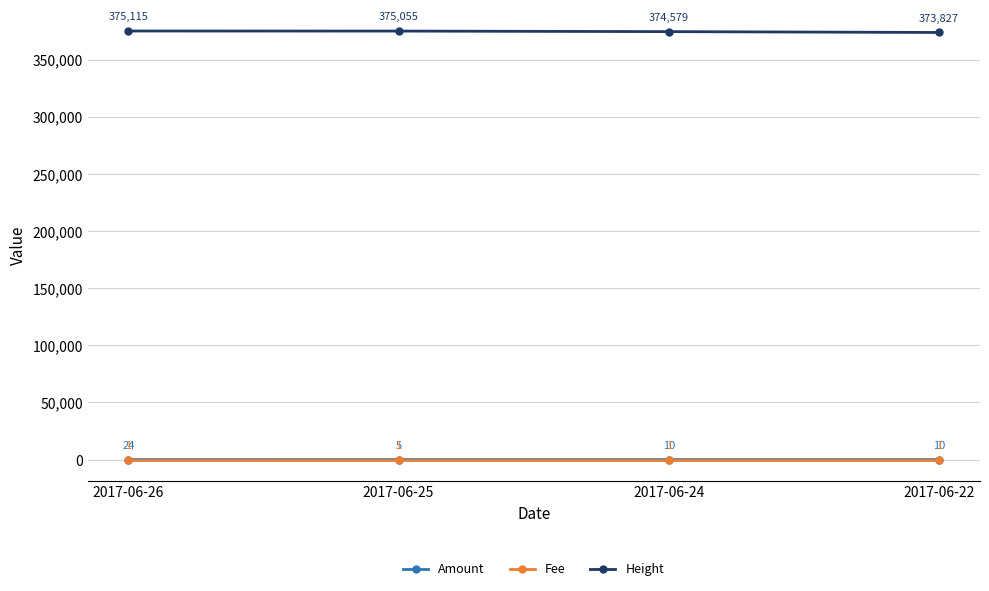

At which label does Amount first exceed 10?

2017-06-26